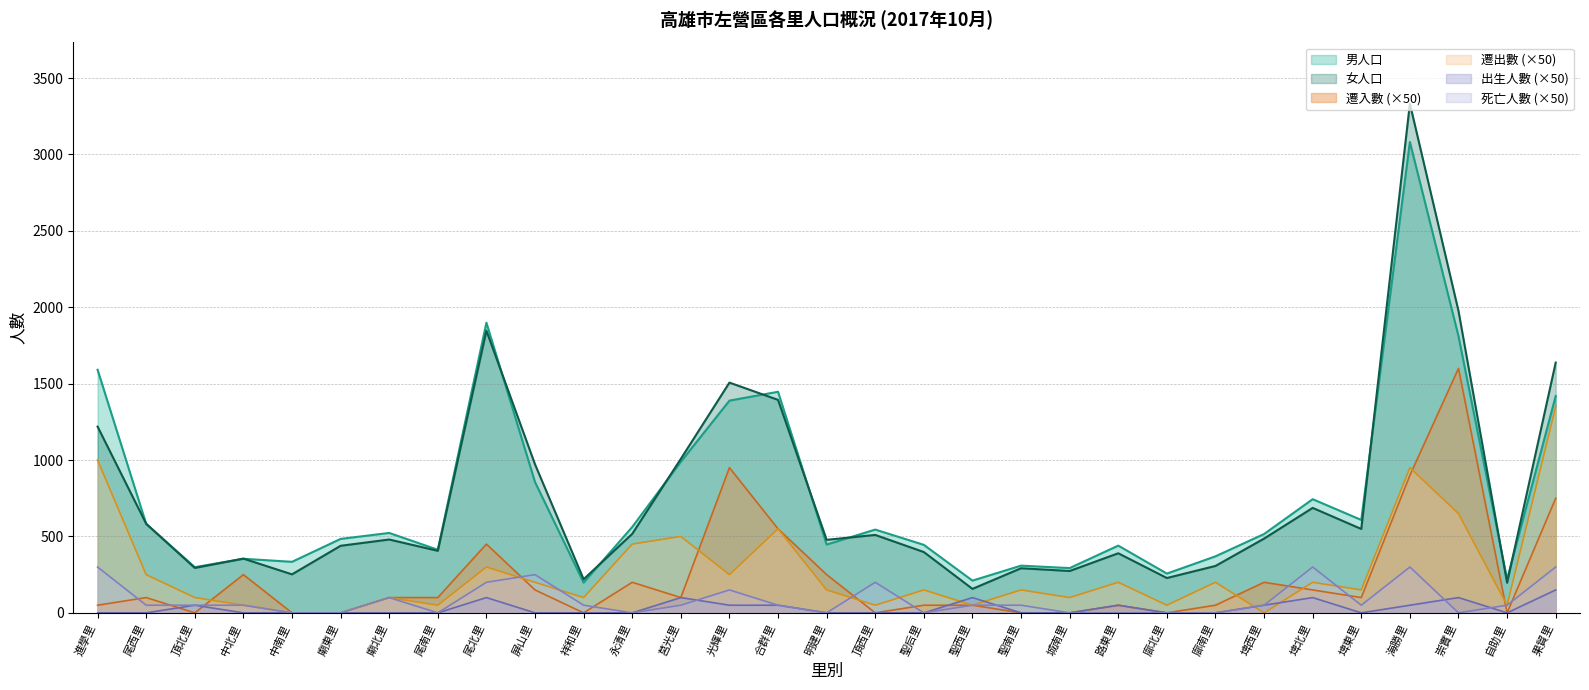

What position from the left is 海勝里?

28